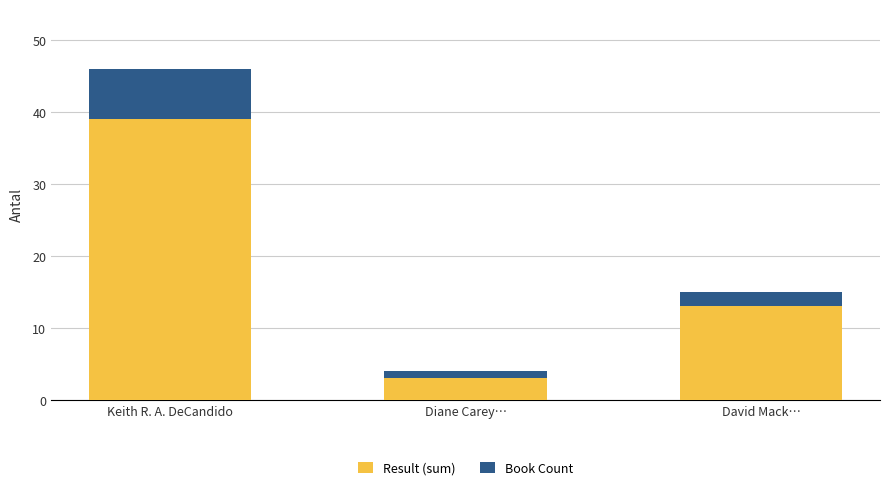

What is the minimum value for Result (sum)?

3